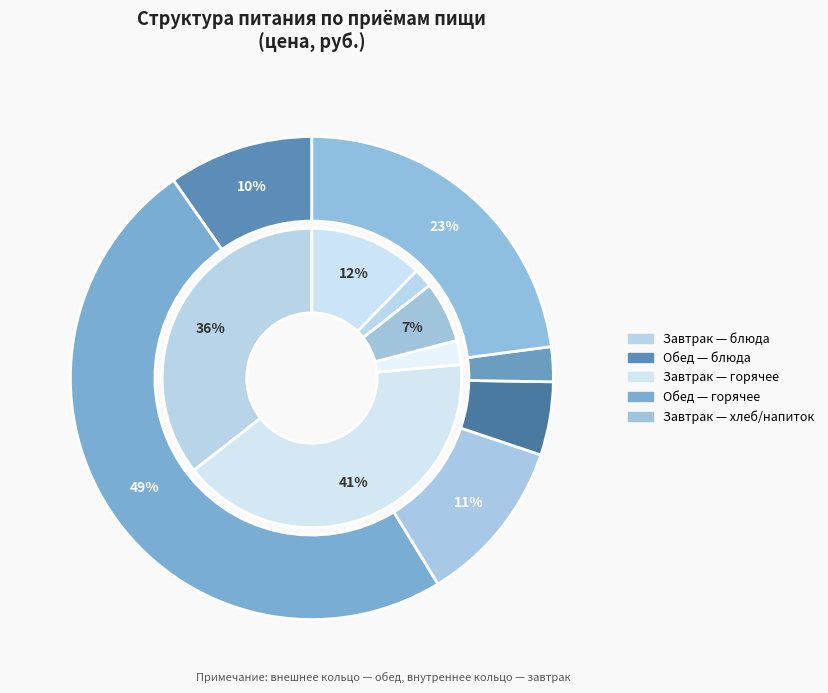

How many segments does this pie chart have?

6